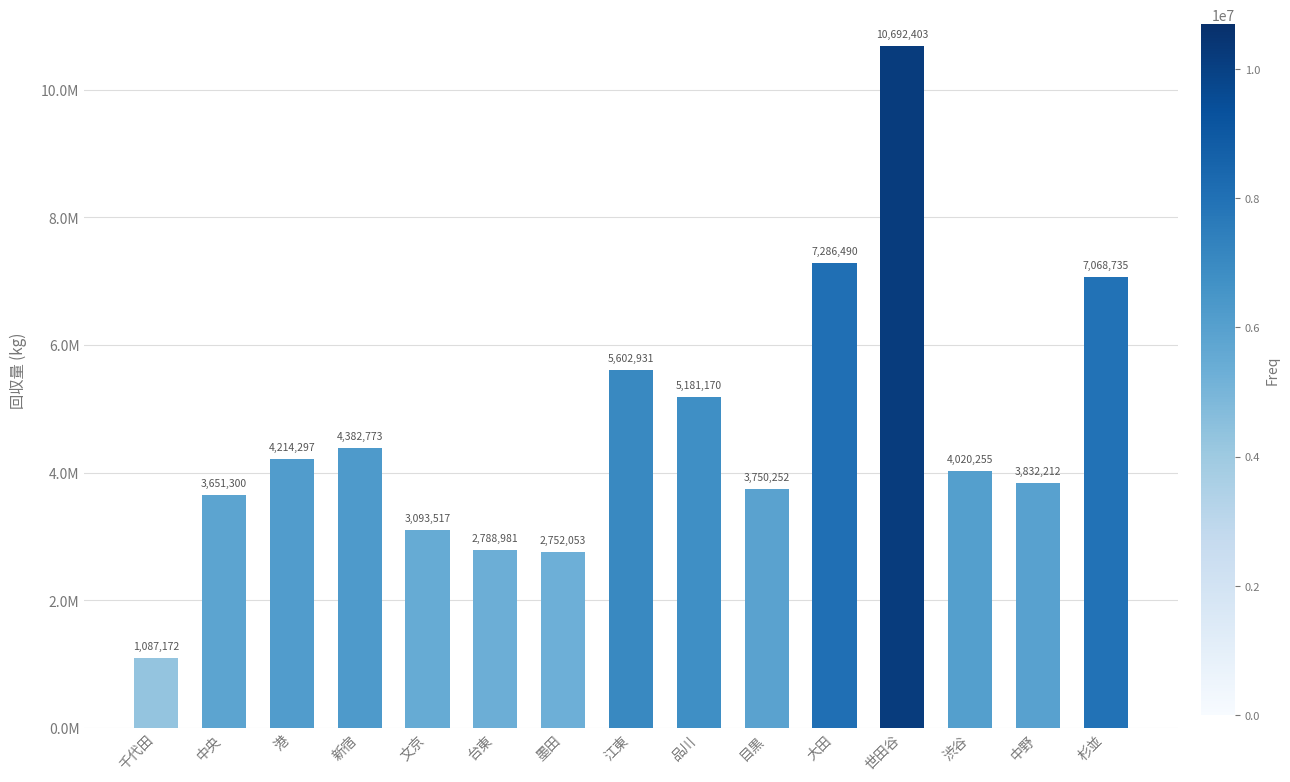

What is the label of the 12th bar from the right?

新宿